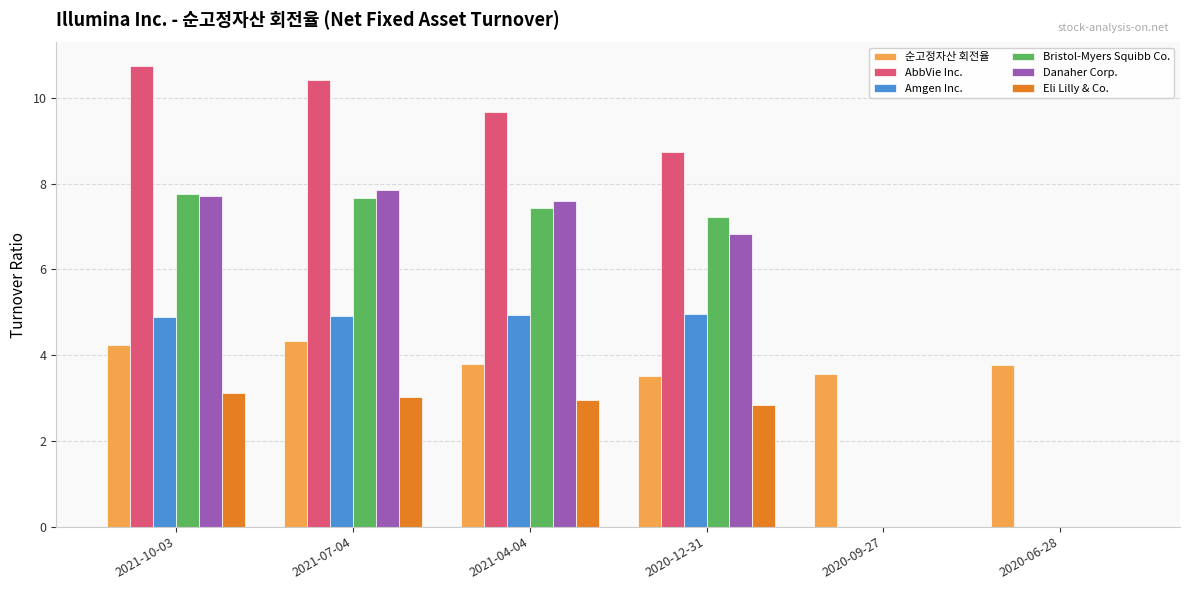

Is the value of Bristol-Myers Squibb Co. at 2020-12-31 greater than the value of Danaher Corp. at 2020-06-28?

Yes